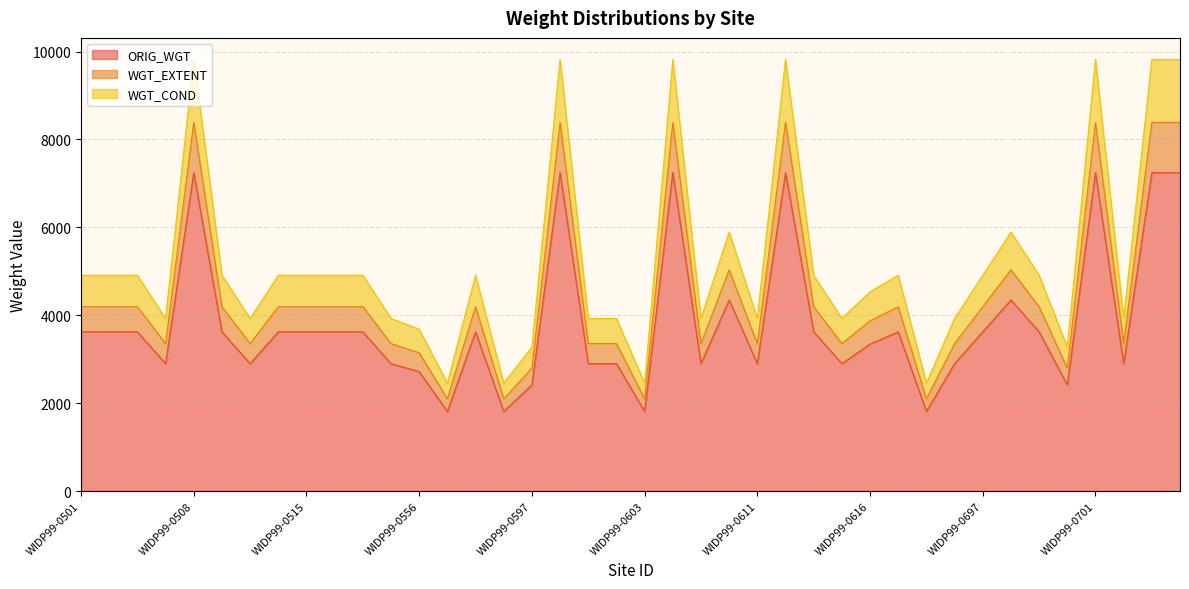

True or false: WGT_COND and ORIG_WGT cross at least once.

False